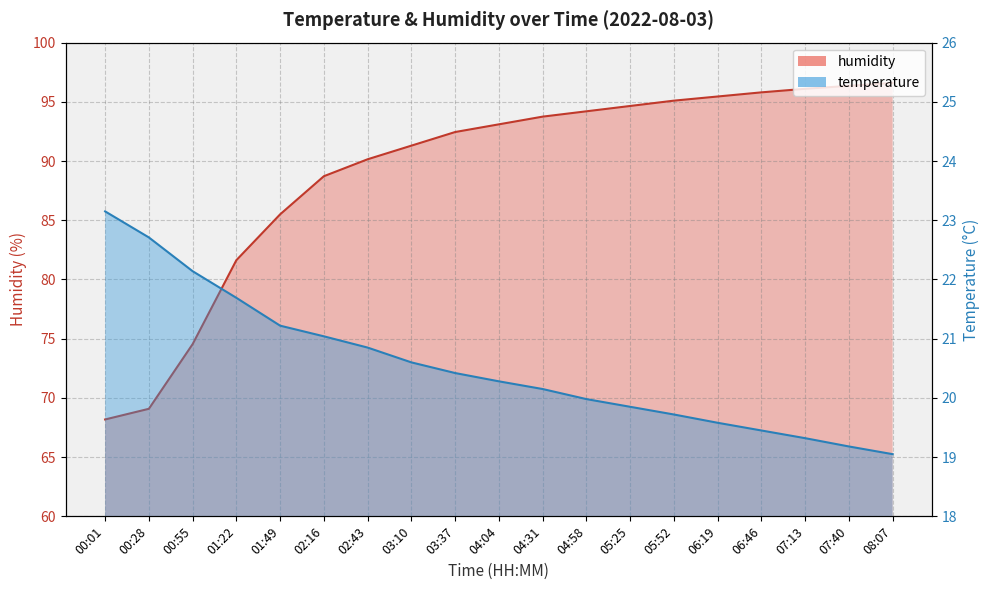

Is it true that temperature equals 32.1 at 03:37?

False